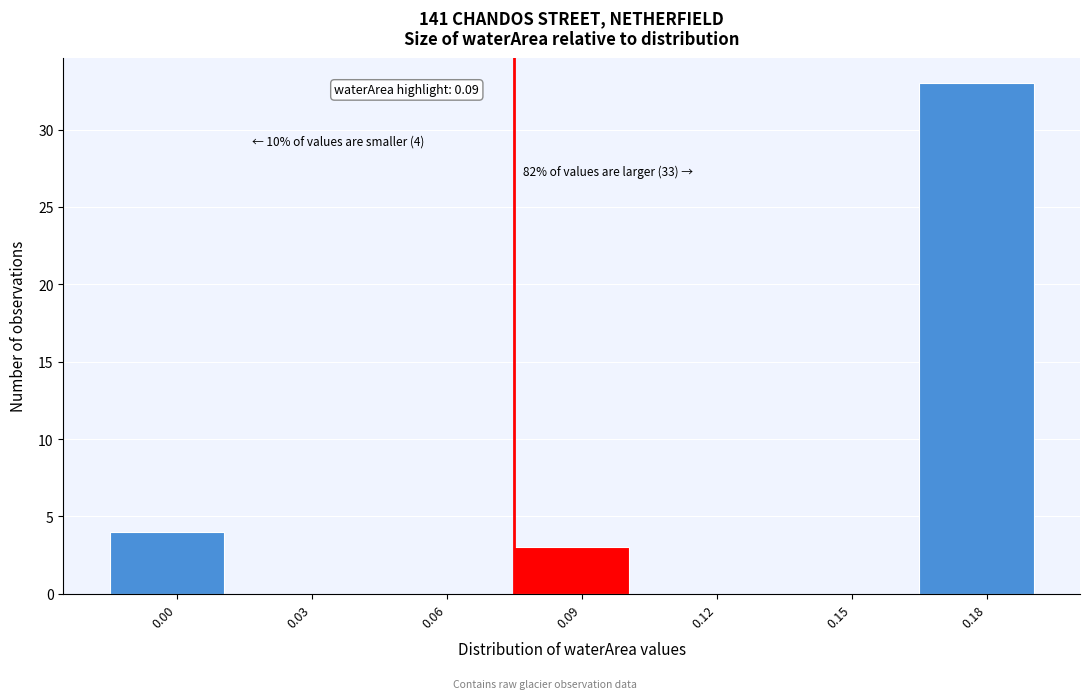

Reading right to left, transcribe all the data shown in this chart.

0.18=33	0.15=0	0.12=0	0.09=3	0.06=0	0.03=0	0.00=4